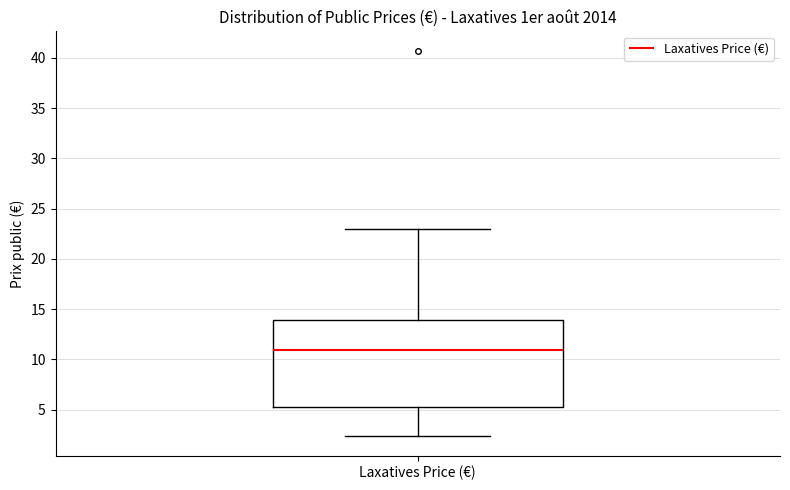

Read this box plot against the y-axis: the position of the median line, the range covered by the box, and the ends of both whiskers. The values are not printed on the chart, so give them approximately, as read against the axis.

median 11.0, box 5.0 to 14.0, whiskers 2.5 to 23.0